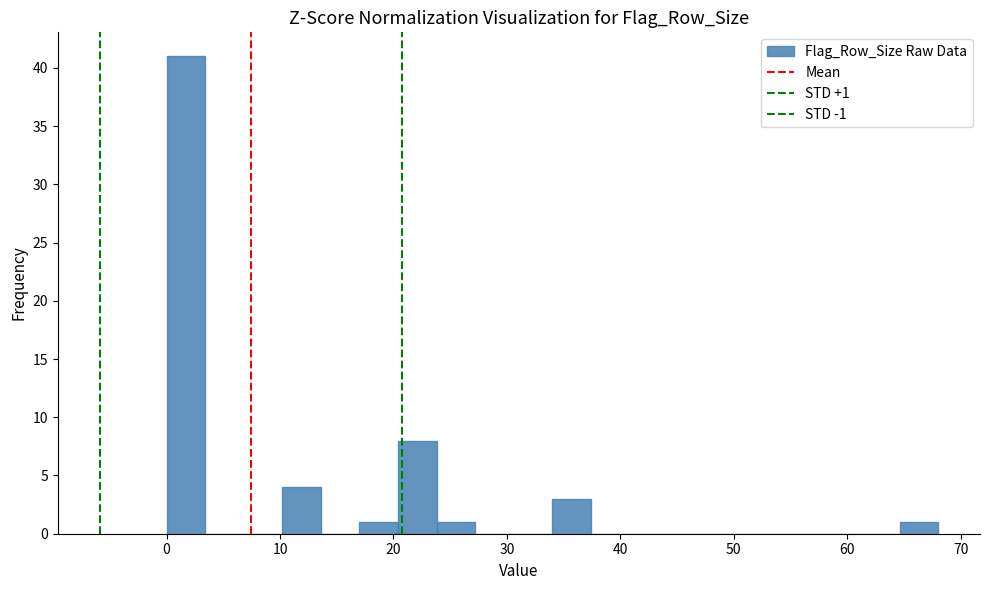

Read against the x-axis, roughly where is the centre of the tallest bar?

2